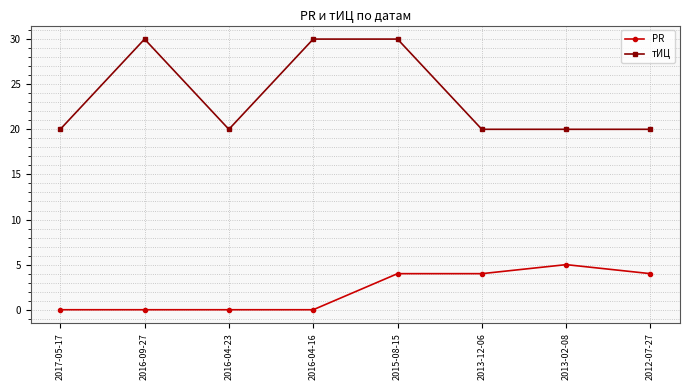

What is the difference between the highest and lowest values at 2012-07-27?

16